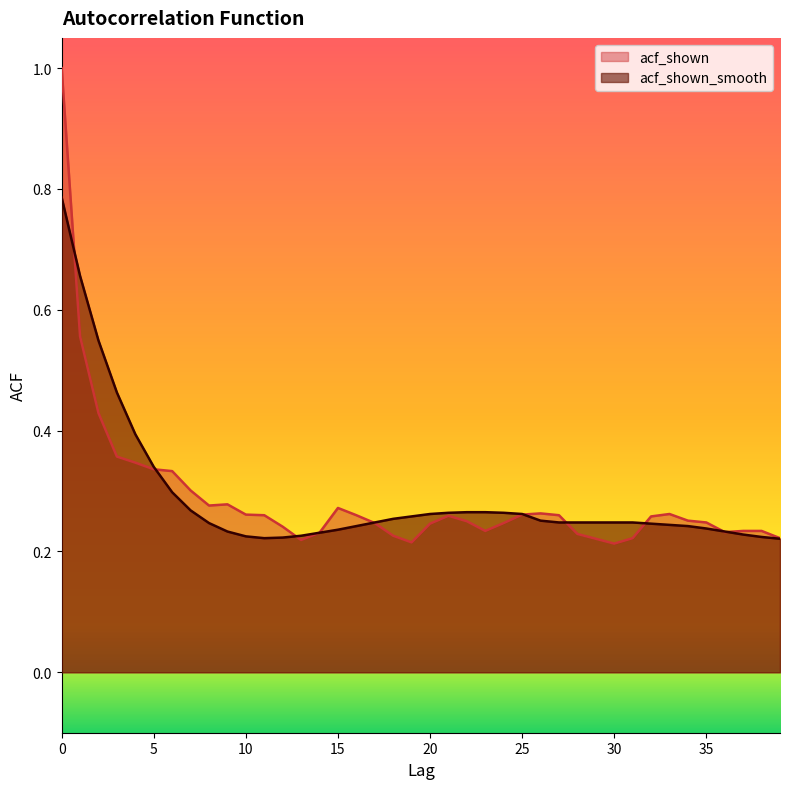

True or false: acf_shown and acf_shown_smooth intersect in this chart.

True